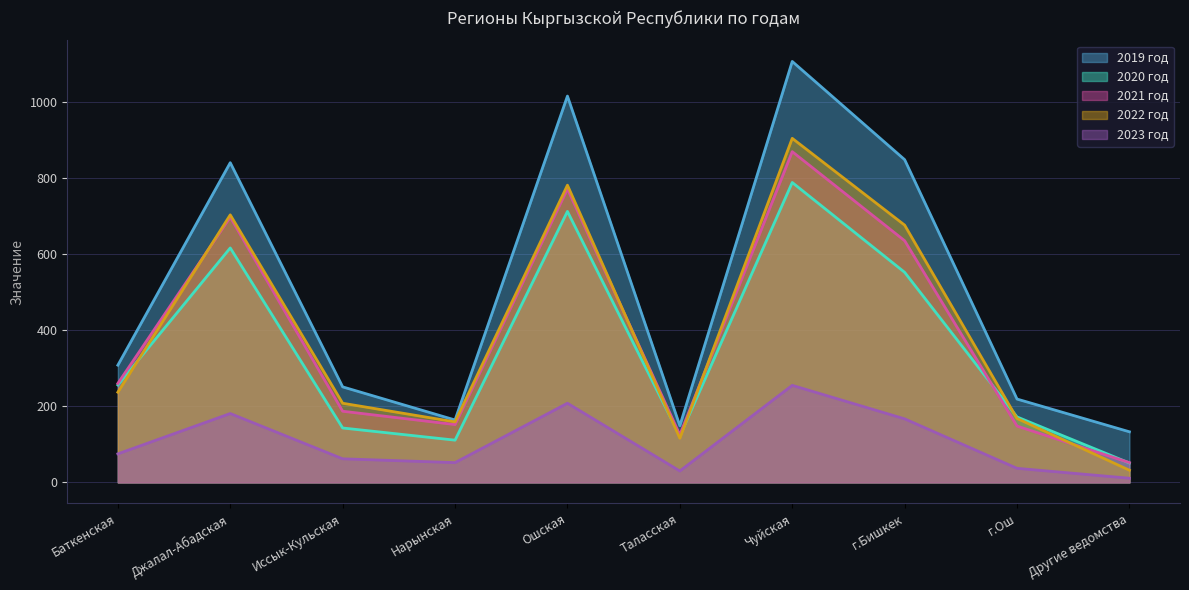

Between Ошская and Таласская, which series saw the biggest shift?

2019 год